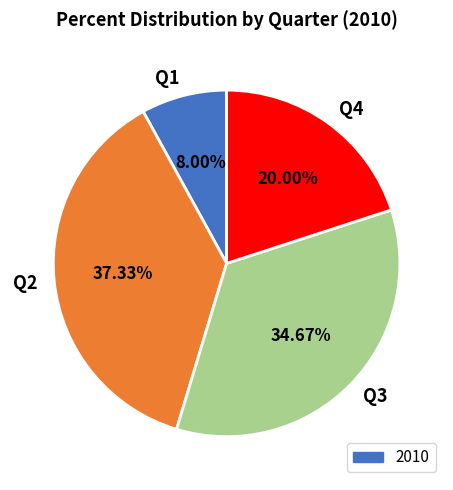

How much of the chart is everything except Q2?

62.7%